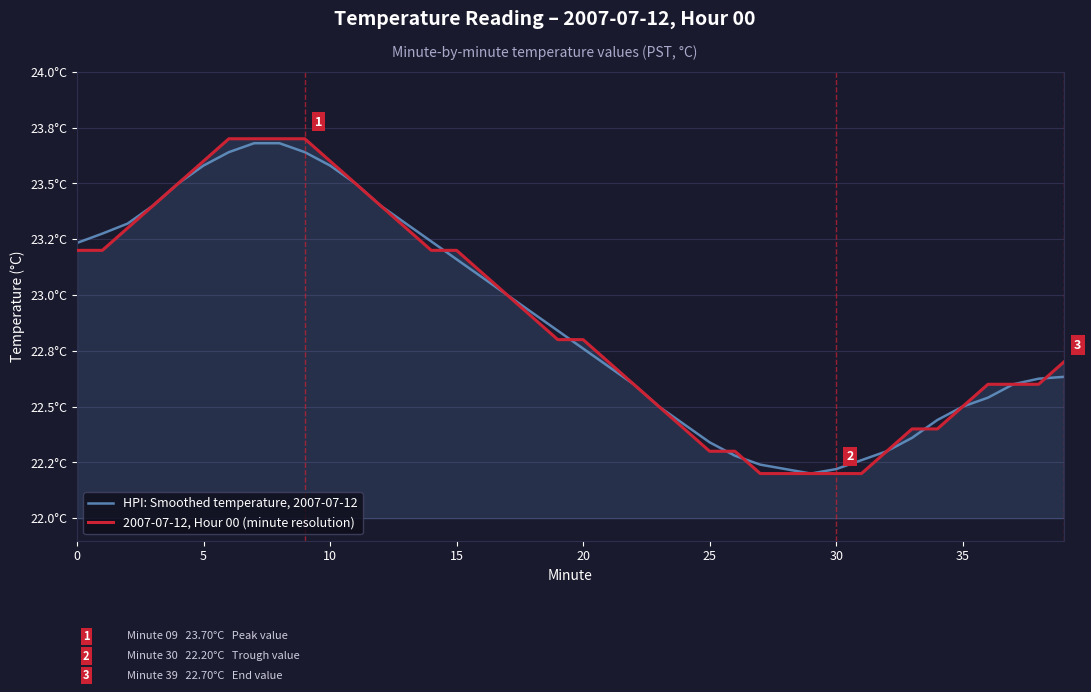

At how many categories does at least one series exceed 23?

17